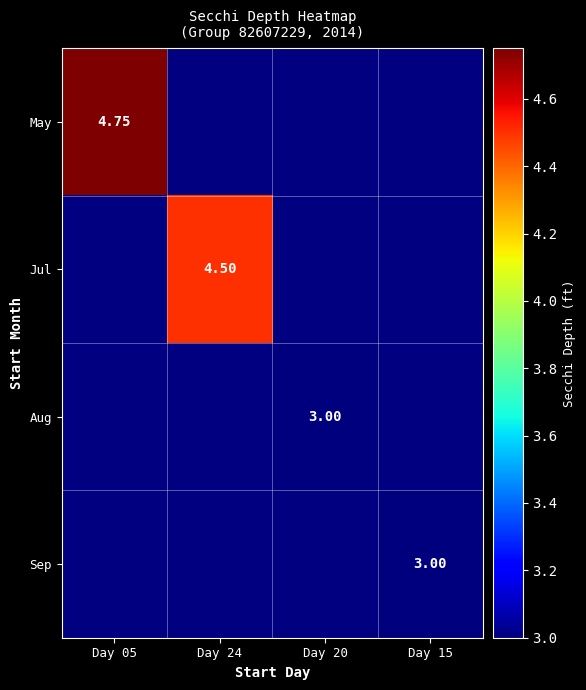

What is the smallest value displayed?

3.0